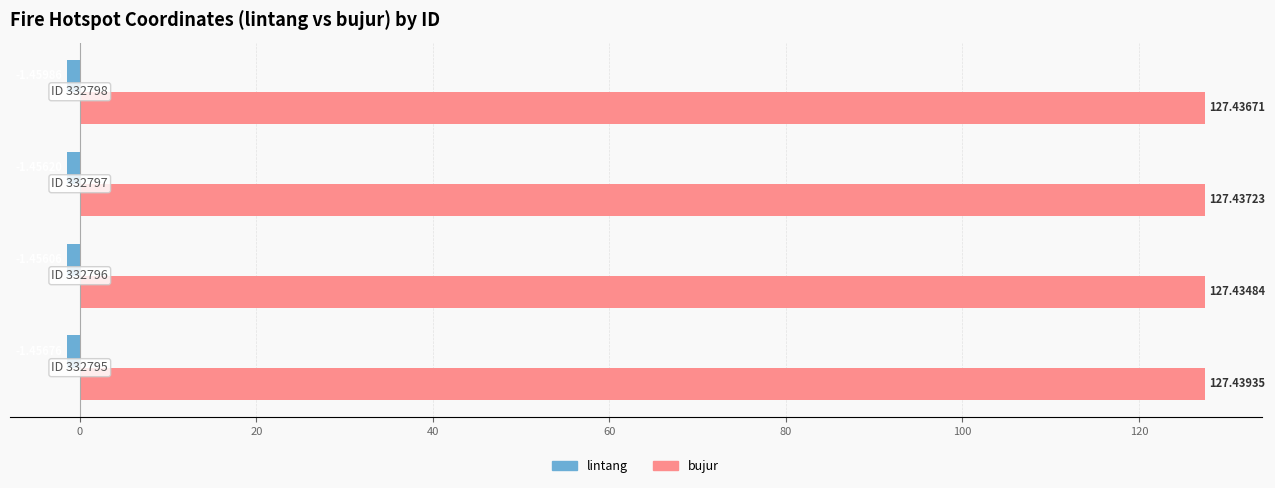

What is the sum of all lintang values?

-5.8